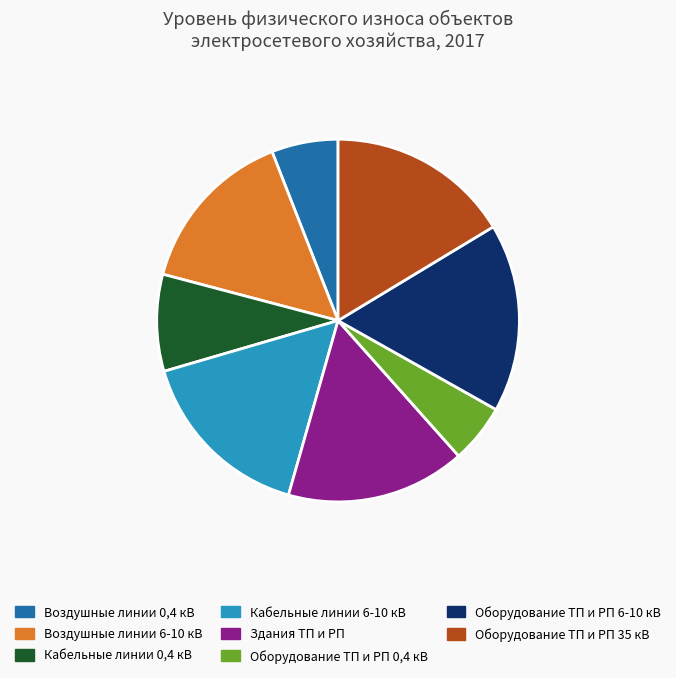

The Оборудование ТП и РП 35 кВ slice represents 16% of the pie. True or false?

True